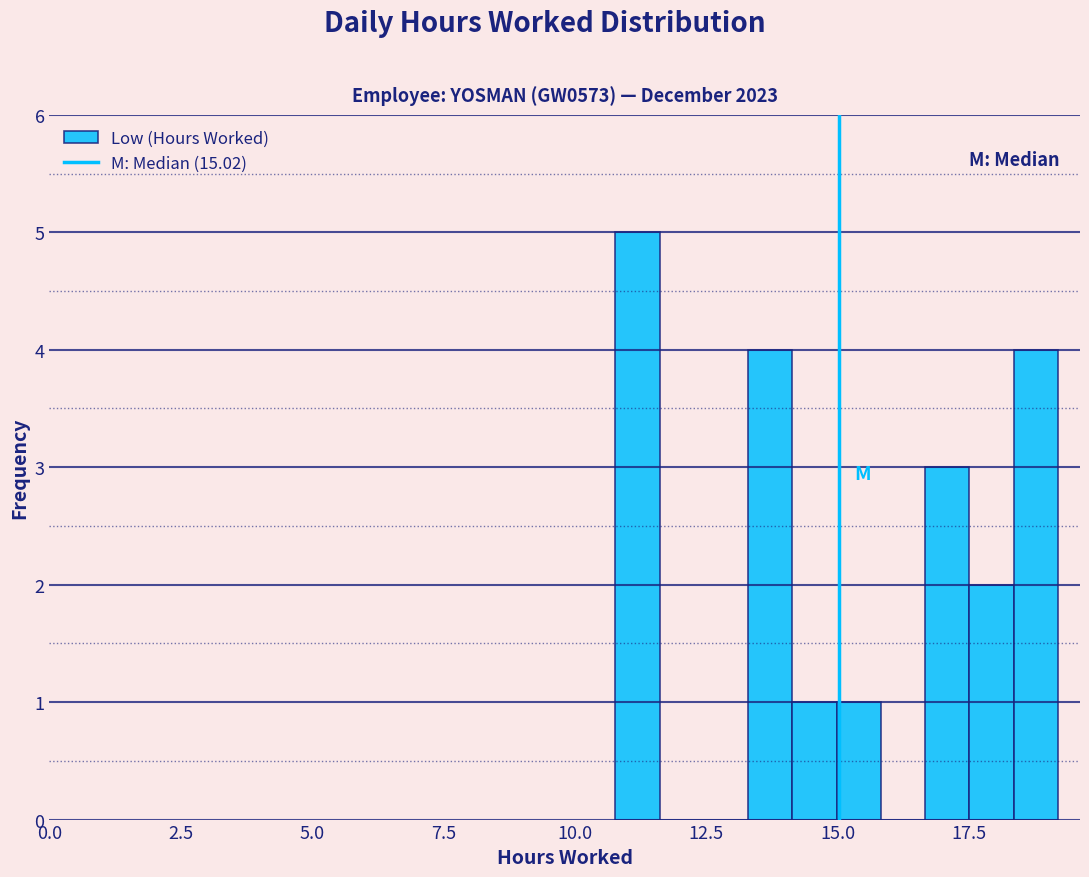

Around what value on the x-axis is the tallest bar? Give the approximate position of its centre, as read against the axis.

11.0